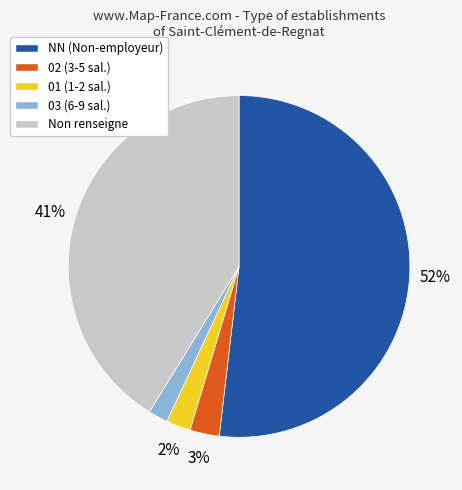

Do NN (Non-employeur) and 02 (3-5 sal.) together represent more than half of the pie?

Yes